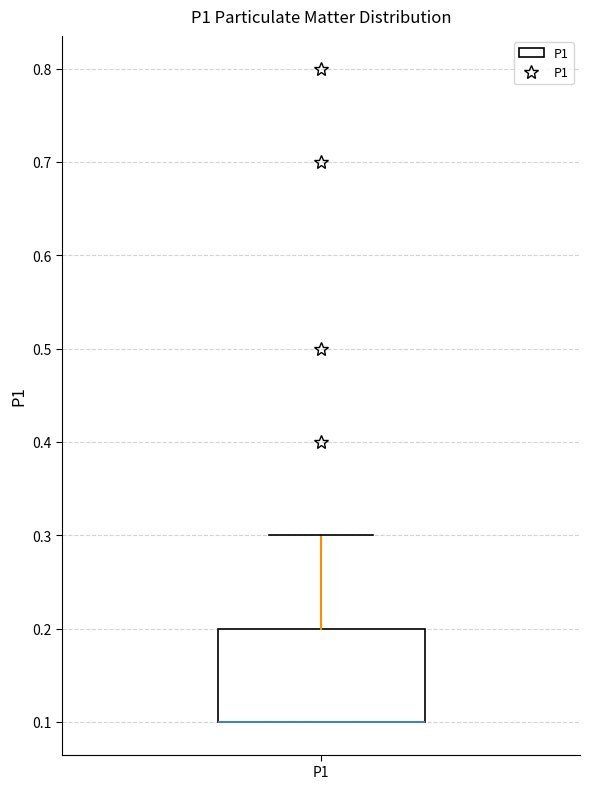

Read this box plot against the y-axis: the position of the median line, the range covered by the box, and the ends of both whiskers. The values are not printed on the chart, so give them approximately, as read against the axis.

median 0.1 (drawn on the box's lower edge), box 0.1 to 0.2, whiskers 0.1 to 0.3